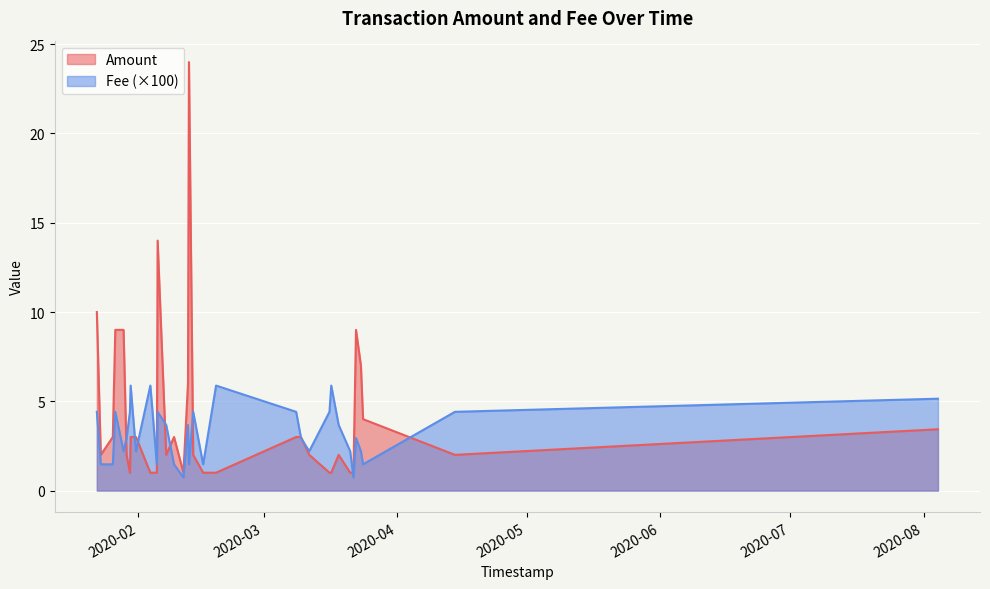

What is the smallest value displayed?

0.7